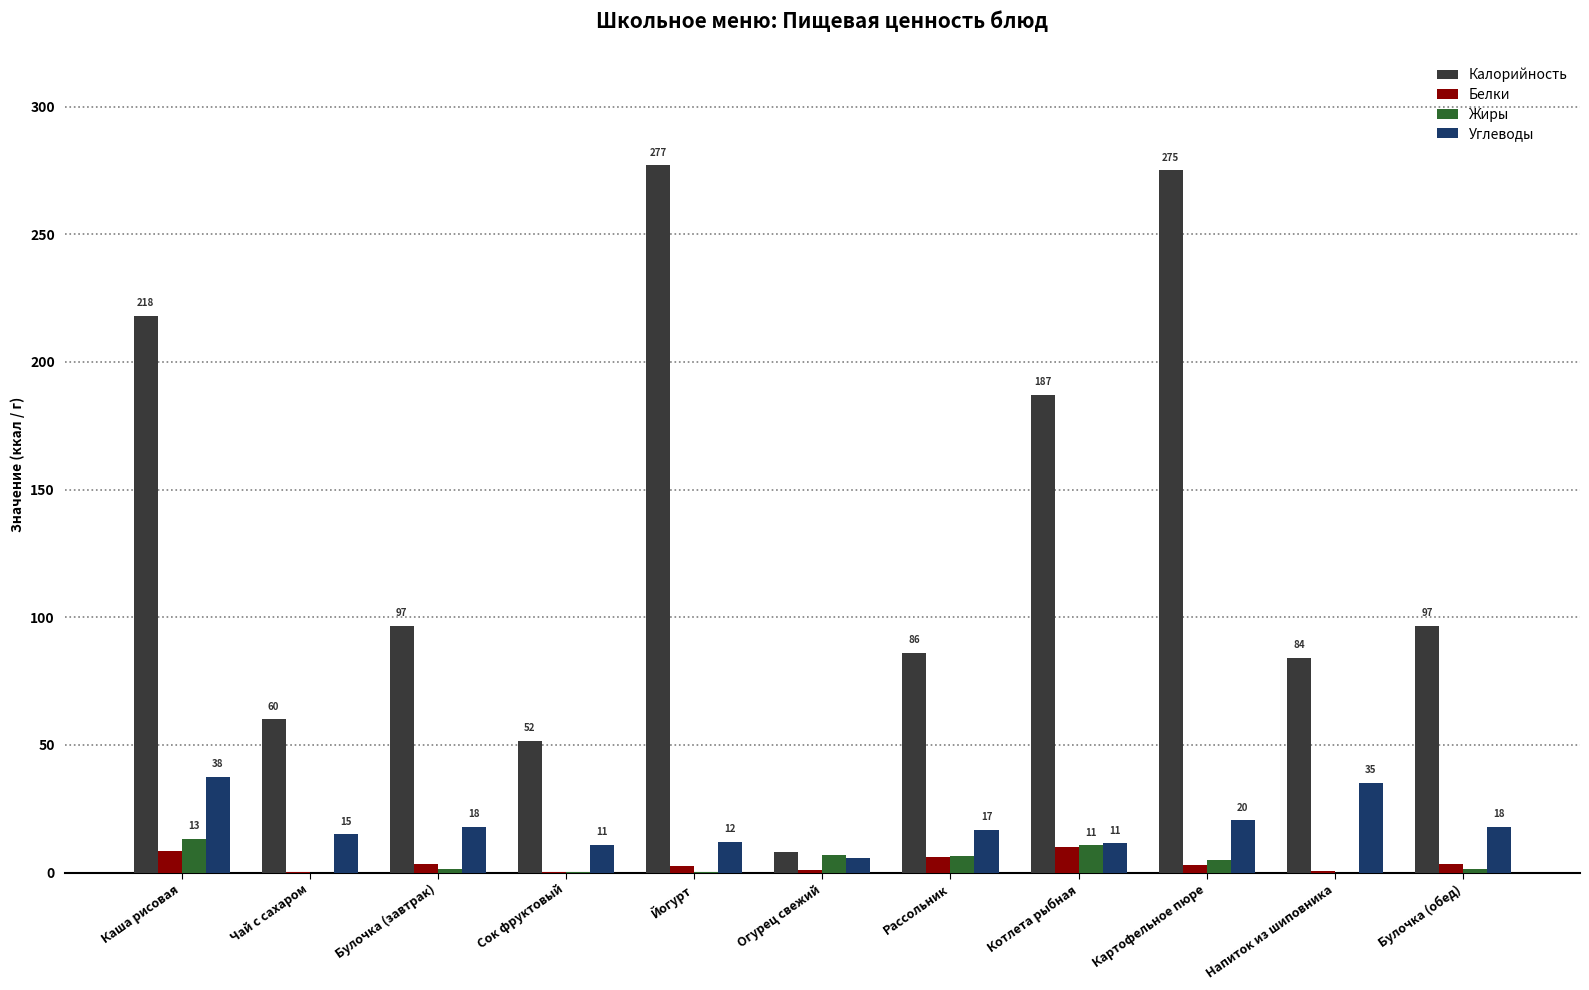

The Углеводы series shows 11.4 at Котлета рыбная. True or false?

True